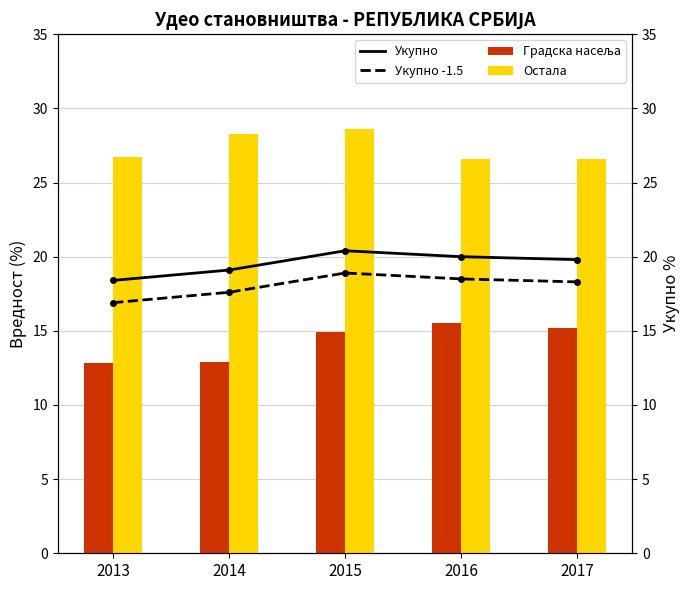

Is the value of Градска насеља at 2015 greater than the value of Укупно (solid) at 2015?

No